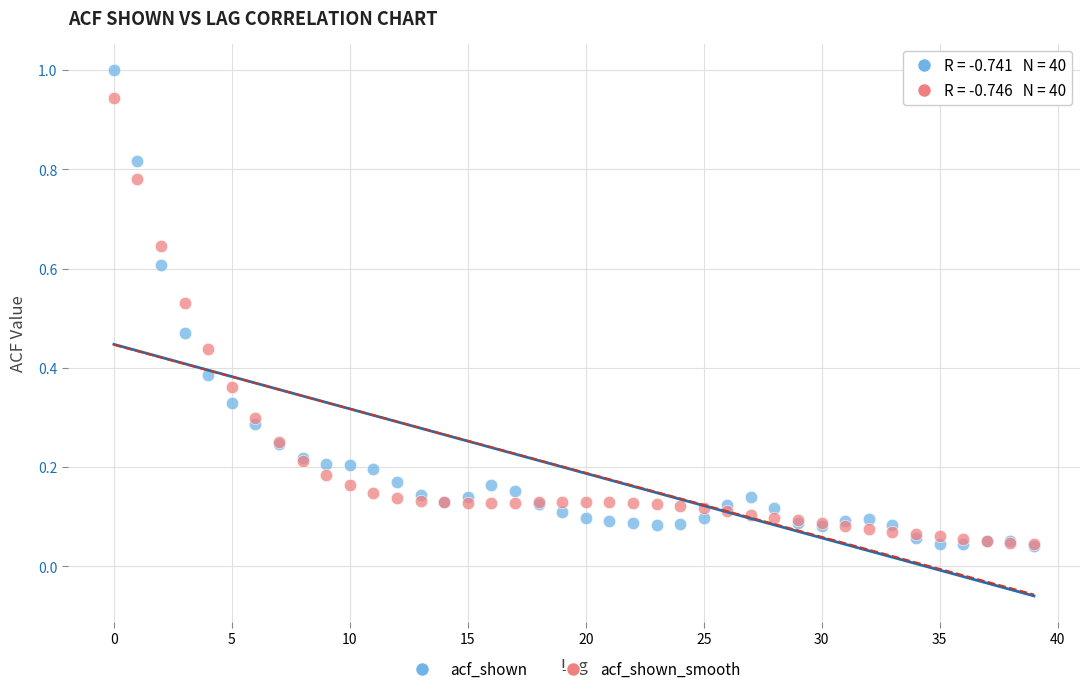

What are all the series names shown in the legend?

acf_shown, acf_shown_smooth